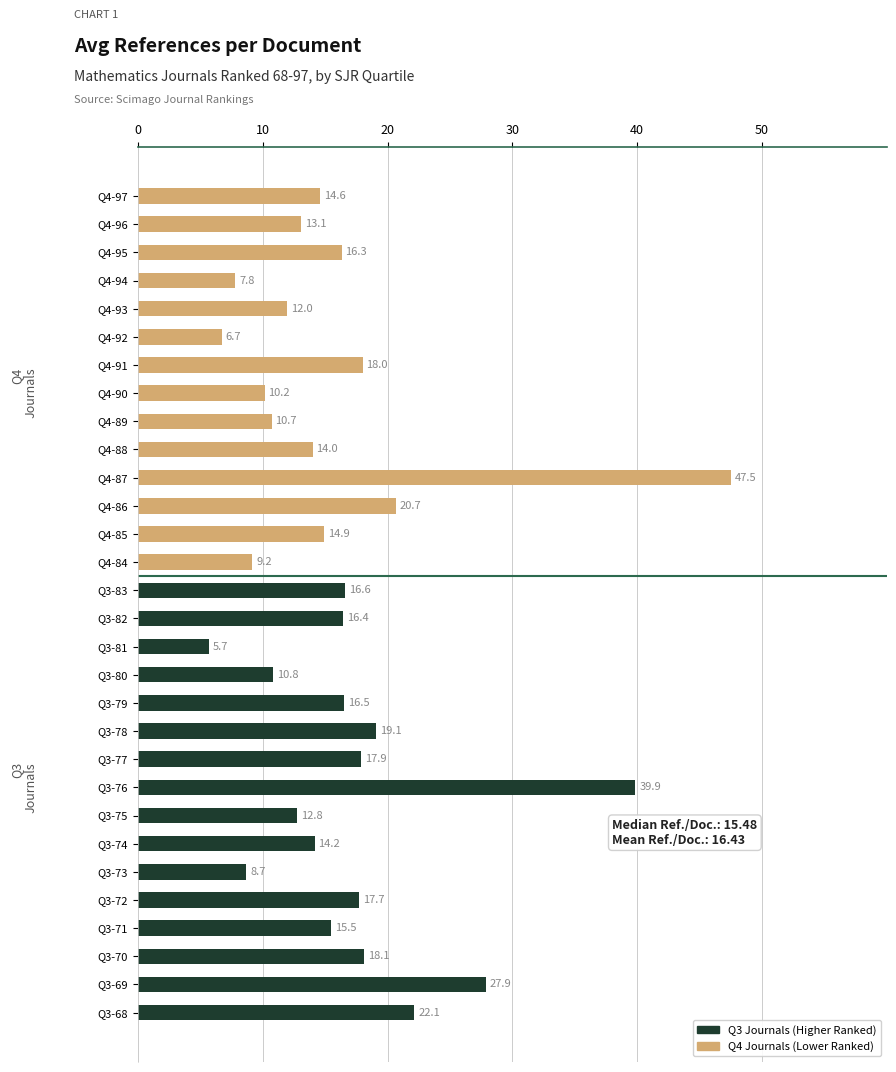

What value does the data have at Q3-80?

10.8